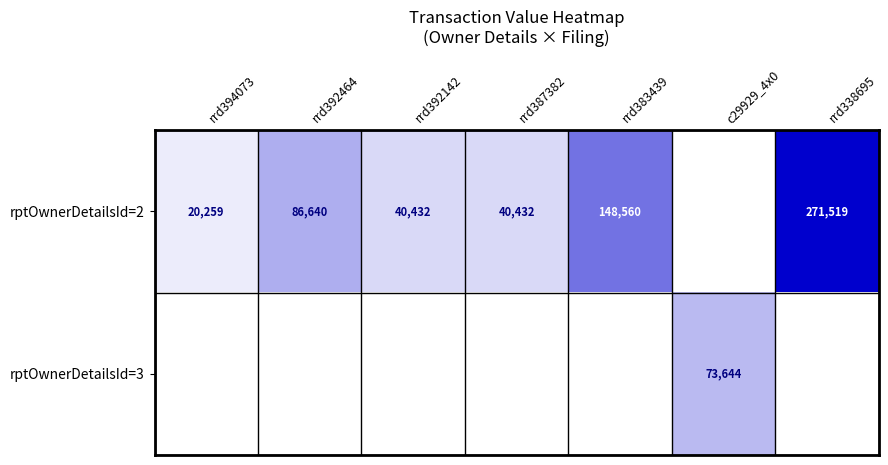

What is the maximum value shown in the chart?

271519